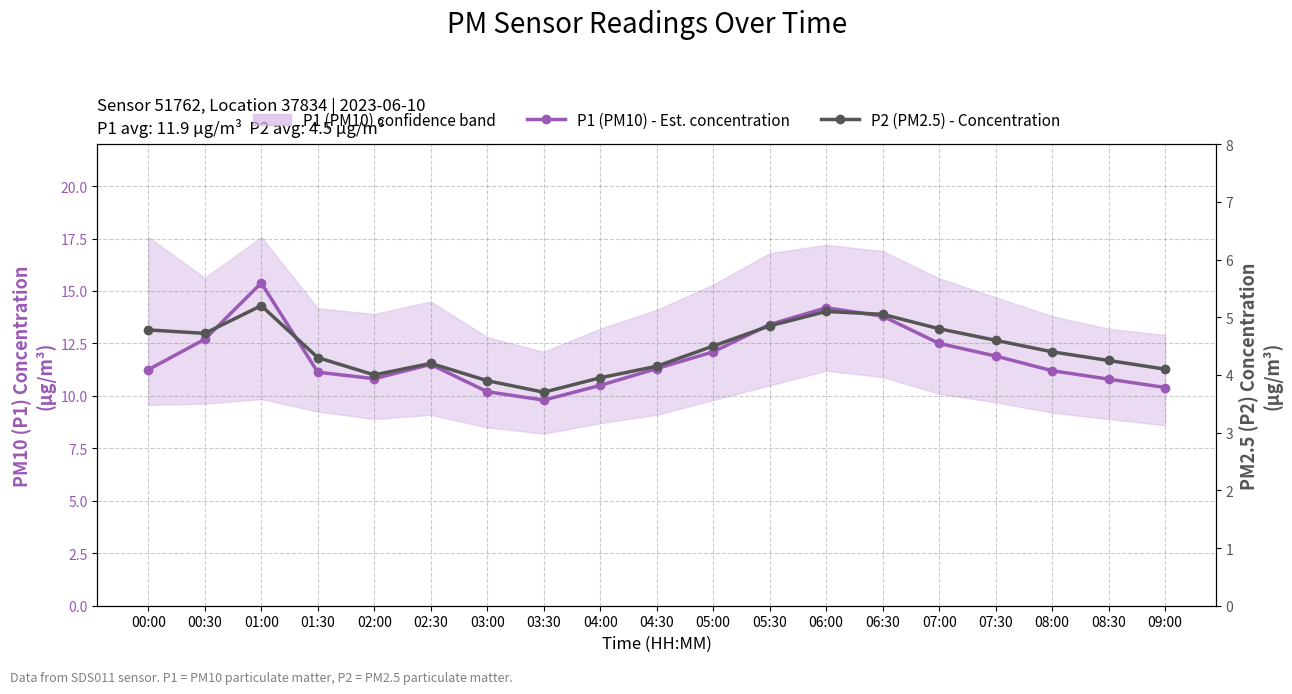

Which label corresponds to the smallest value in the chart?

03:30